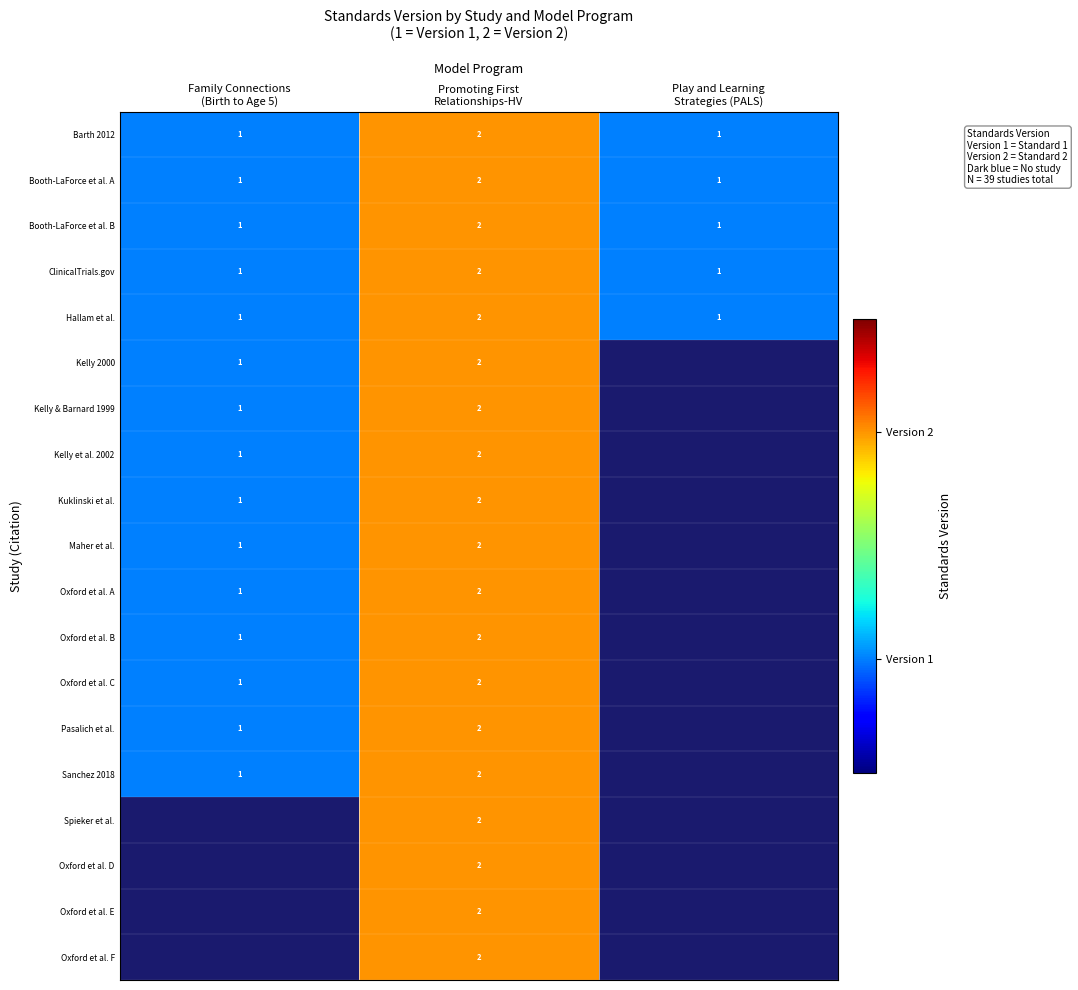

How many Hallam et al. values are between 1 and 2?

3